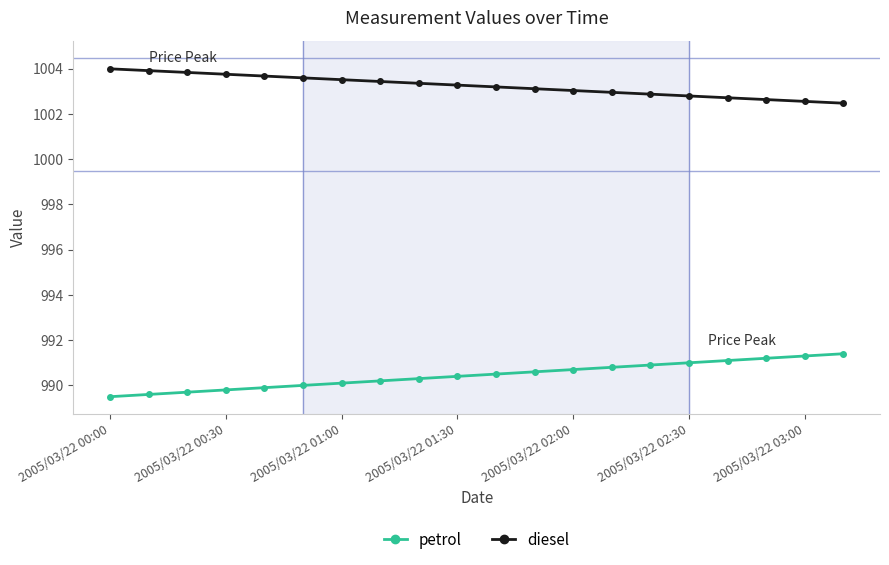

Which series has the largest total across all categories?

diesel